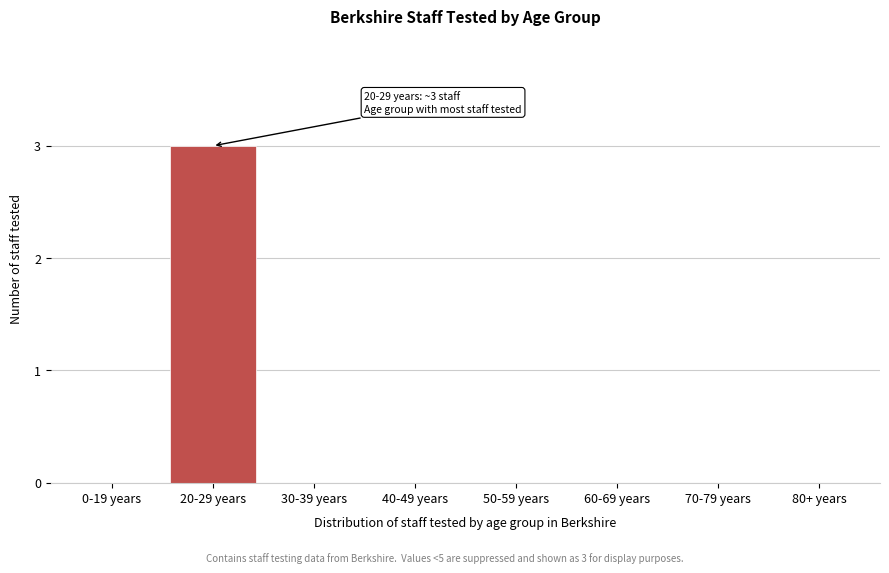

Reading left to right, list all the values displayed in this chart.

0-19 years=0	20-29 years=3	30-39 years=0	40-49 years=0	50-59 years=0	60-69 years=0	70-79 years=0	80+ years=0